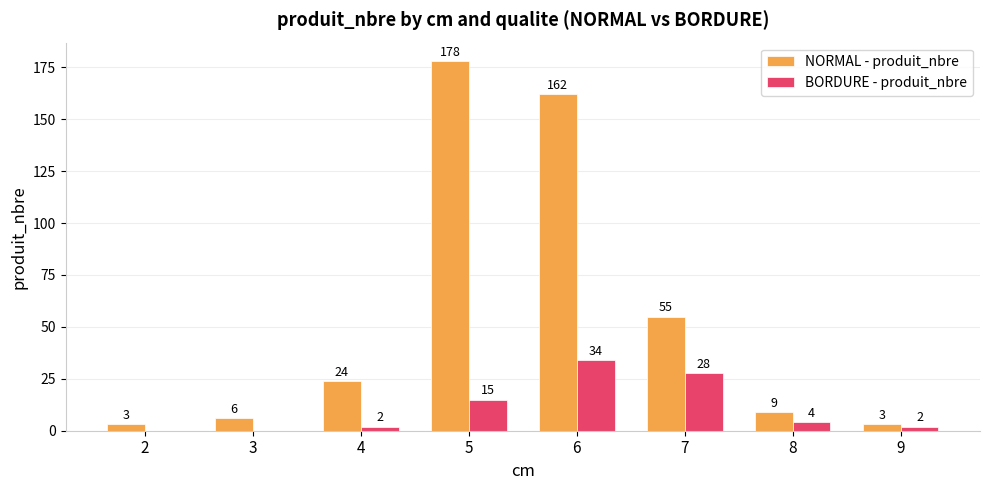

At which label does BORDURE - produit_nbre reach its peak?

6